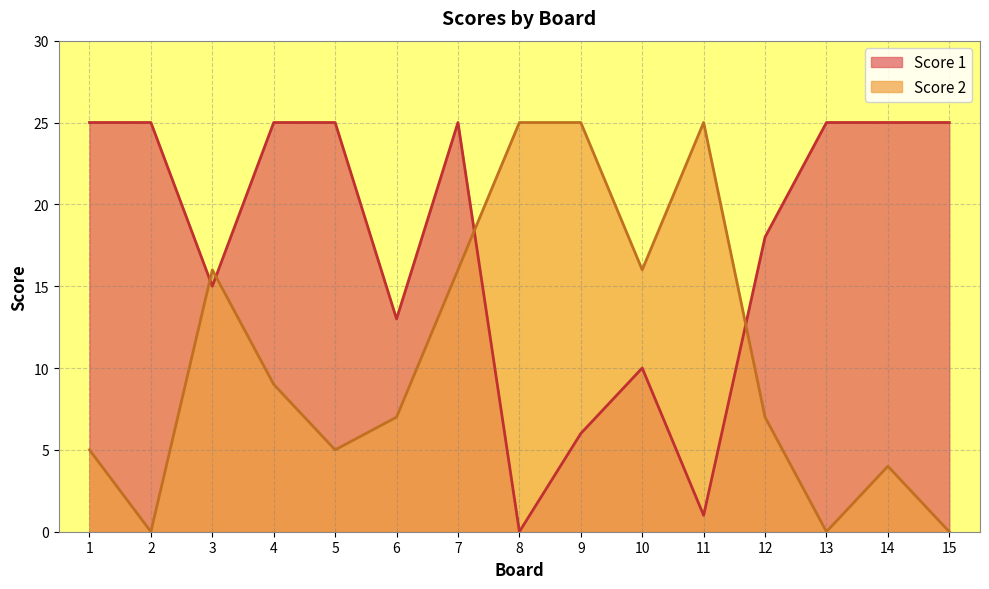

Does the chart have visible grid lines?

Yes